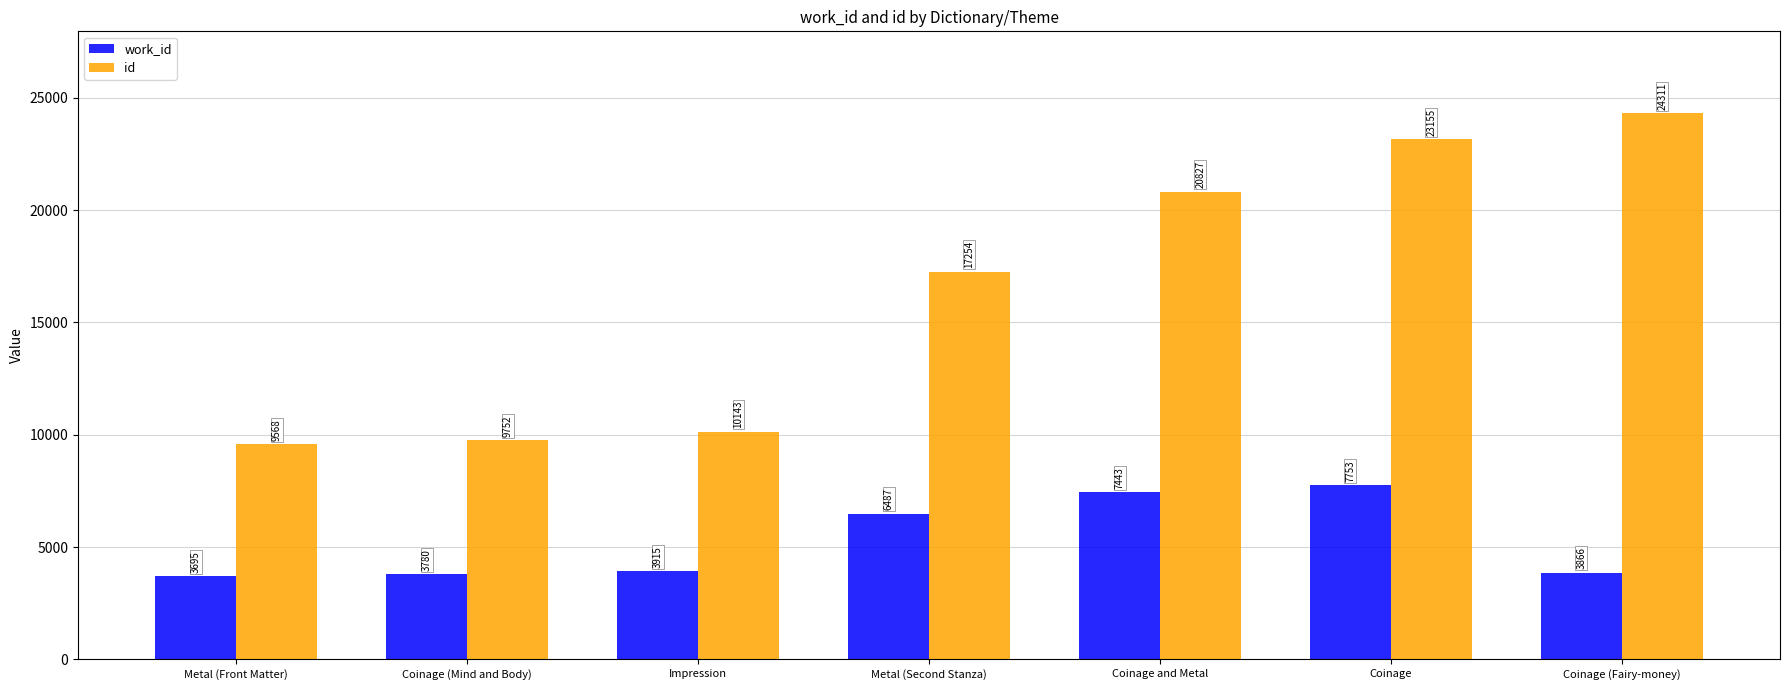

What is the smallest value displayed?

3695